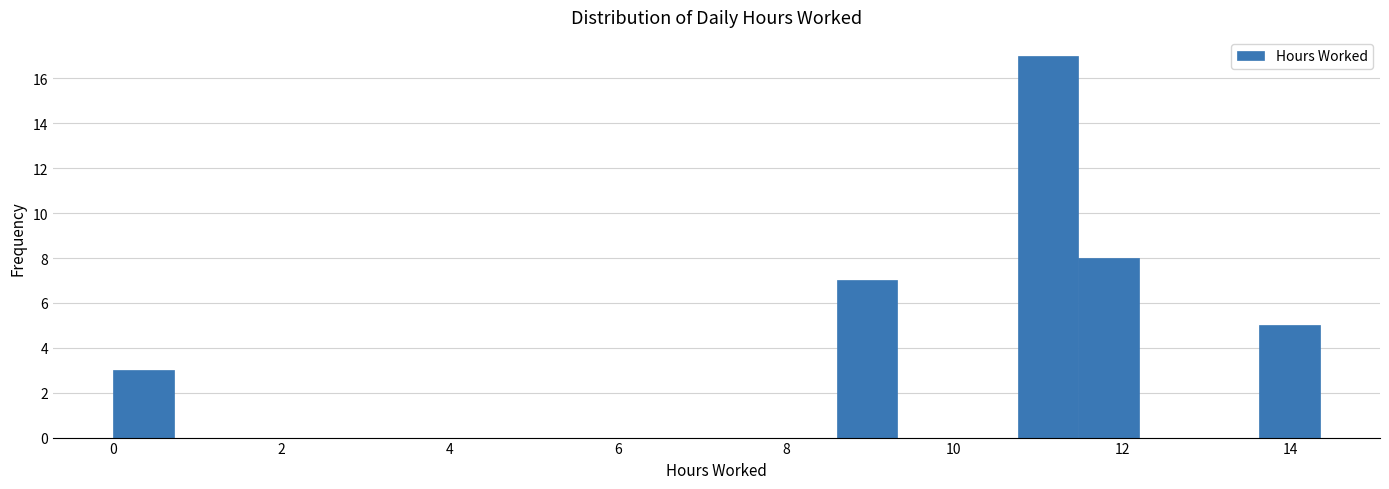

Around what value on the x-axis is the tallest bar? Give the approximate position of its centre, as read against the axis.

11.2